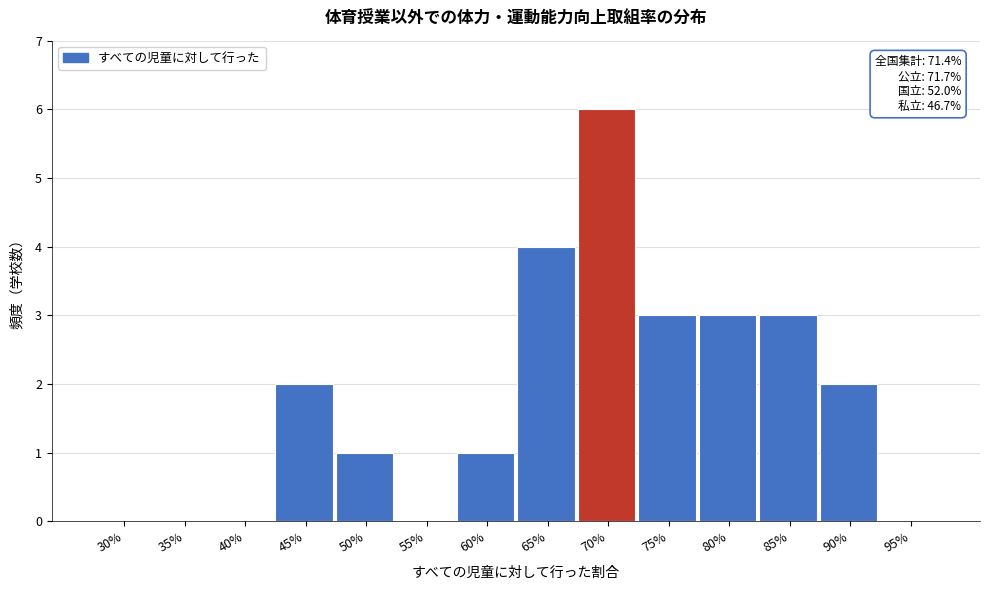

Reading left to right, extract all data points from this chart.

30%=0	35%=0	40%=0	45%=2	50%=1	55%=0	60%=1	65%=4	70%=6	75%=3	80%=3	85%=3	90%=2	95%=0